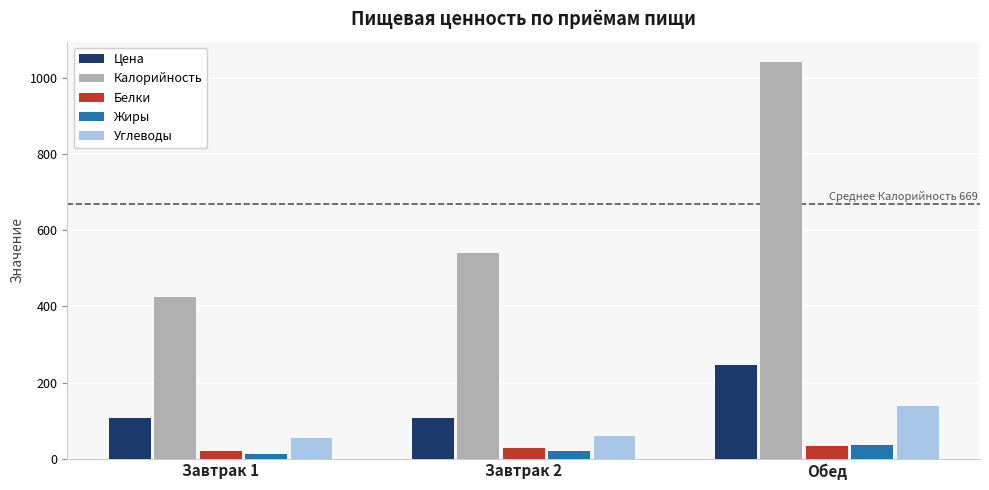

At which category is the sum across all series the highest?

Обед